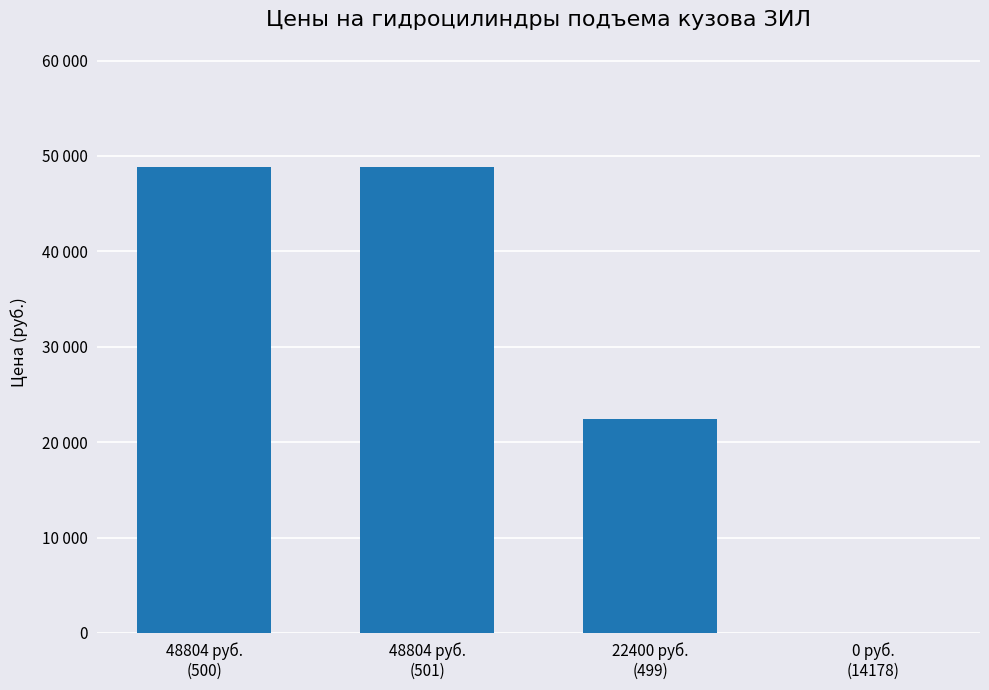

How many bars are there in total?

4